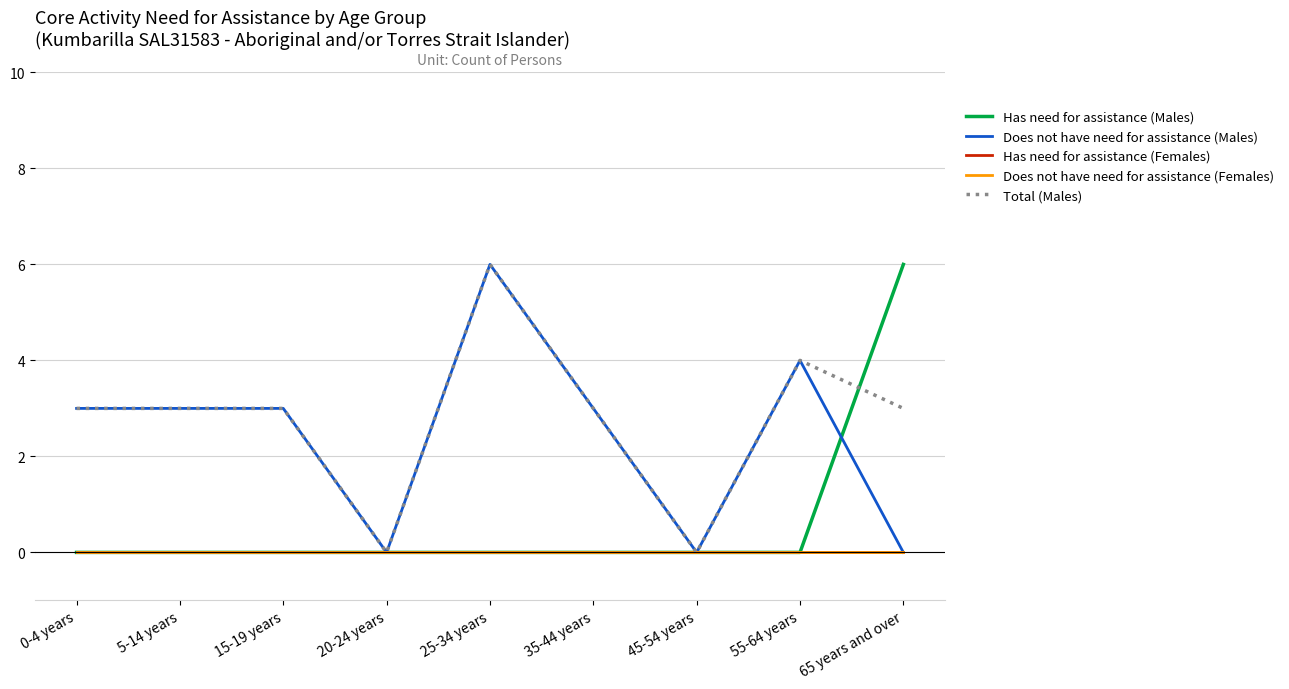

Is this an area chart (filled region under the line)?

No